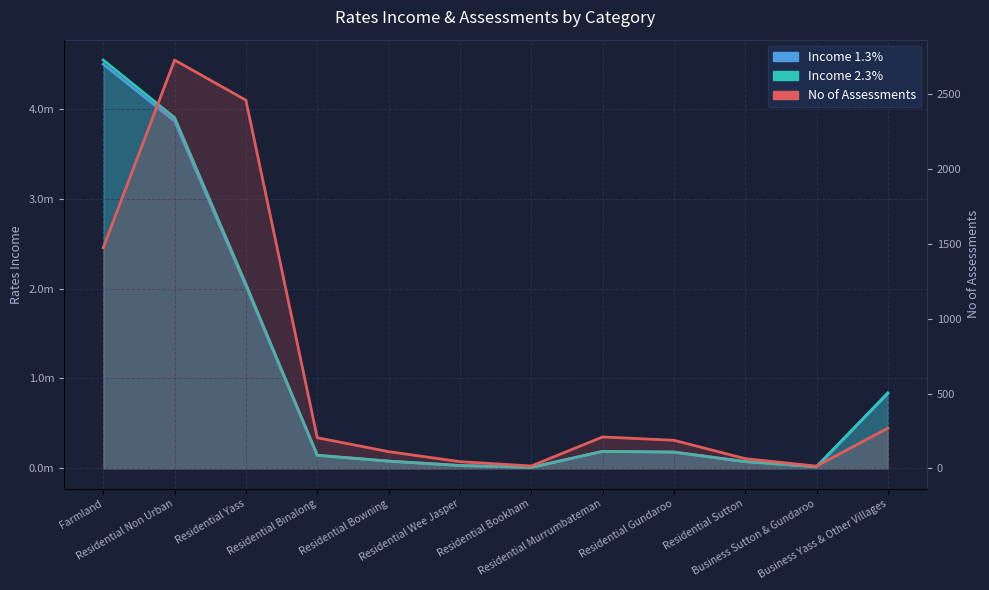

What is the approximate value of Income 2.3% at Residential Wee Jasper?

31927.5